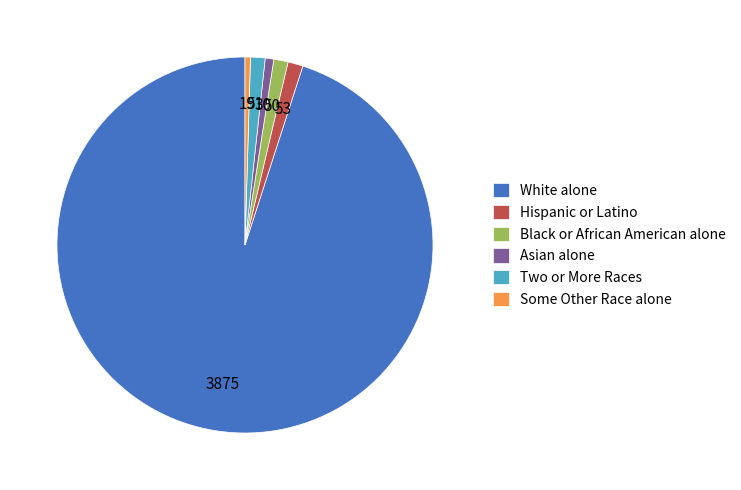

Is it true that Hispanic or Latino is 1% of the pie?

True